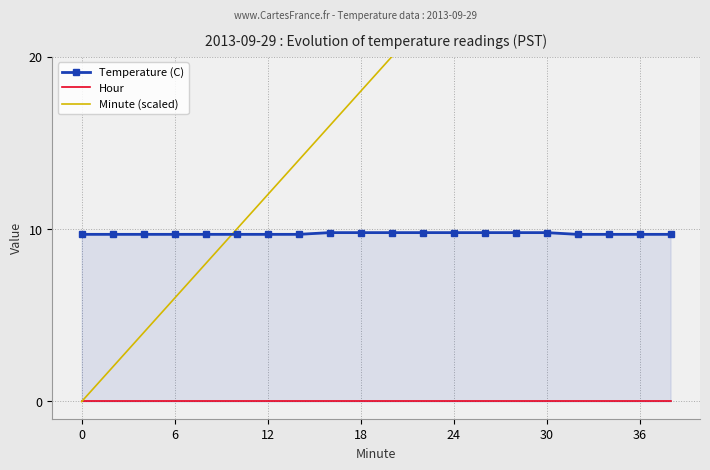

Reading left to right, list all the values displayed in this chart.

Temperature (C): 9.7	9.7	9.7	9.7	9.7	9.7	9.7	9.7	9.8	9.8	9.8	9.8	9.8	9.8	9.8	9.8	9.7	9.7	9.7	9.7
Hour: 0.0	0.0	0.0	0.0	0.0	0.0	0.0	0.0	0.0	0.0	0.0	0.0	0.0	0.0	0.0	0.0	0.0	0.0	0.0	0.0
Minute (scaled): 0.0	2.0	4.0	6.0	8.0	10.0	12.0	14.0	16.0	18.0	20.0	22.0	24.0	26.0	28.0	30.0	32.0	34.0	36.0	38.0